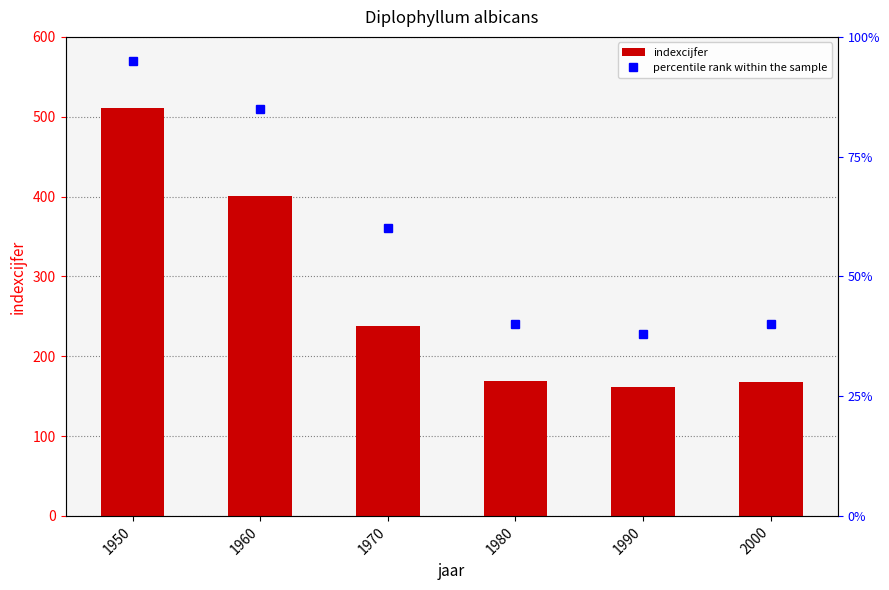

Rank the series by their maximum value, from highest to lowest.

indexcijfer, percentile rank within the sample